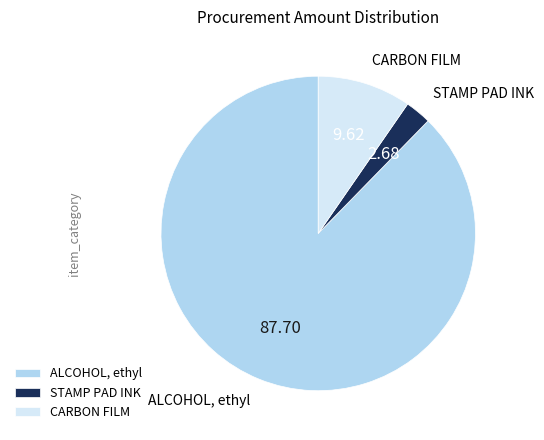

Does STAMP PAD INK represent more than half of the total?

No